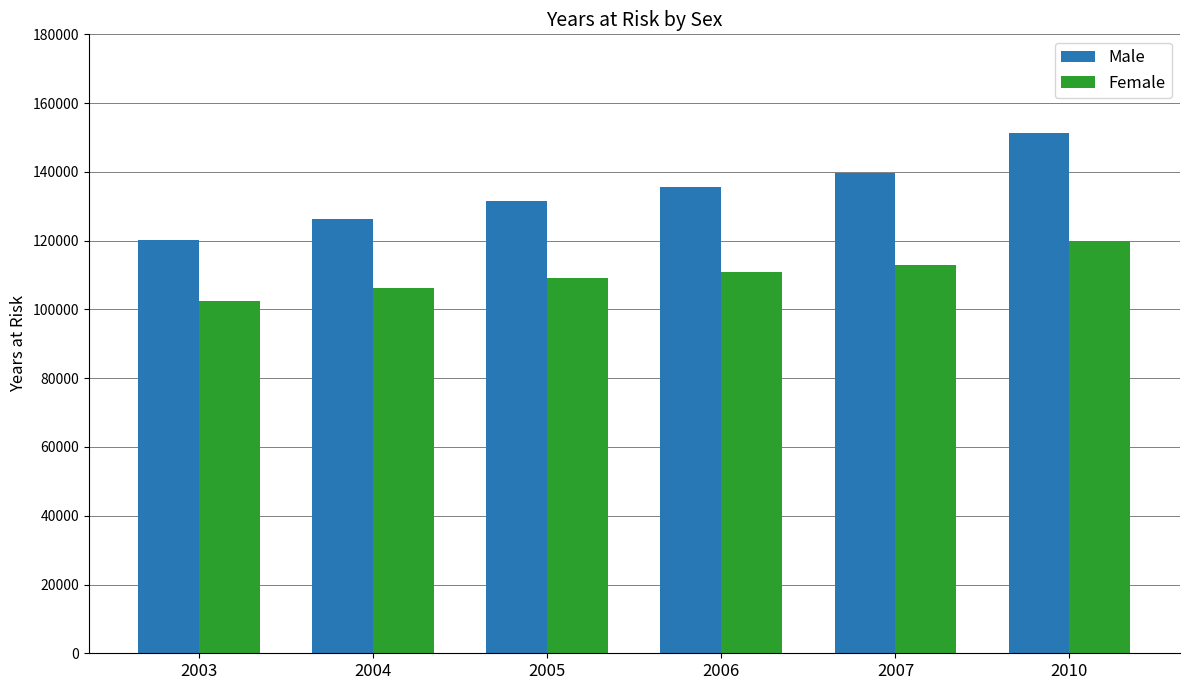

List the series in order of their overall mean, highest first.

Male, Female